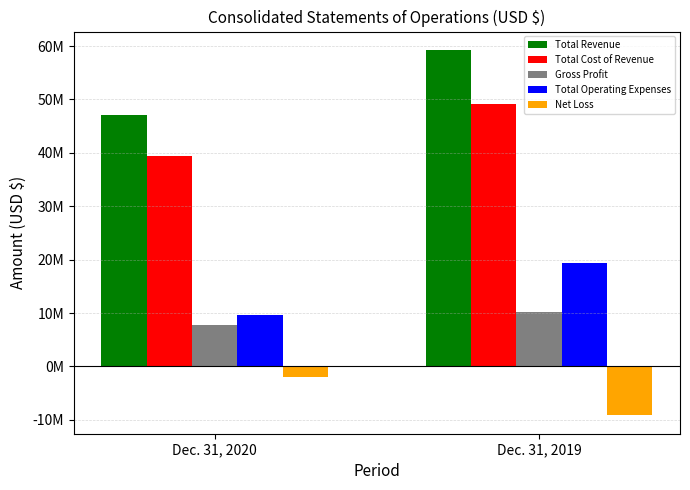

Which series changed the most between Dec. 31, 2020 and Dec. 31, 2019?

Total Revenue